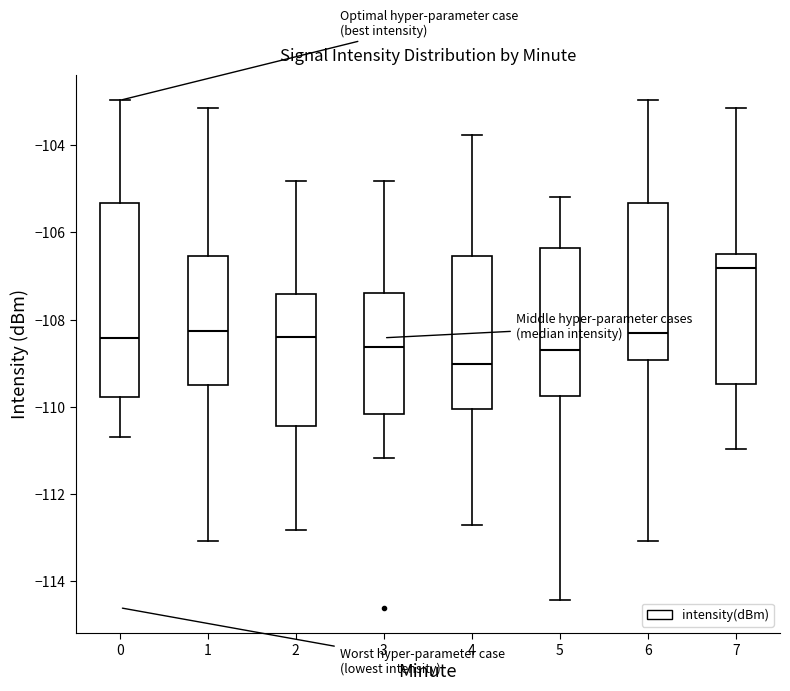

Where does the median line of the box at x = 6 sit on the y-axis? The values are not printed on the chart, so give them approximately, as read against the axis.

-108.4